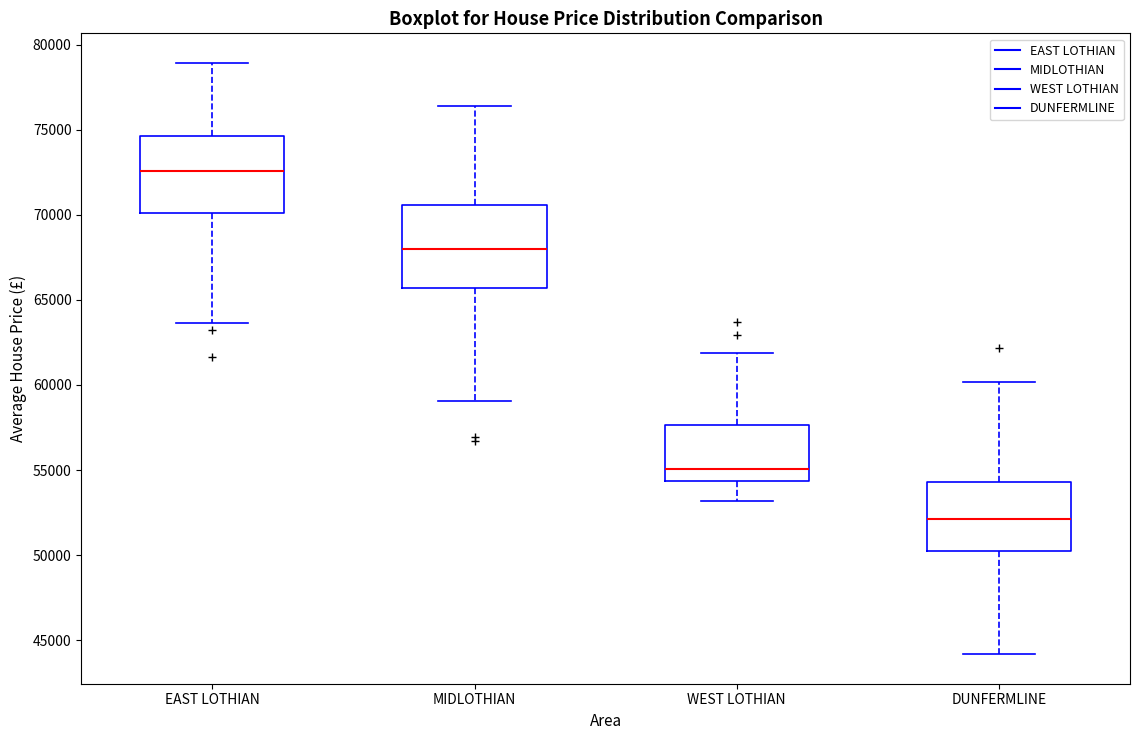

Reading left to right, transcribe this box plot: for each box, give where its median line is, the range the box spans, and where its two whiskers end, as read against the y-axis. The values are not printed on the chart, so give them approximately, as read against the axis.

EAST LOTHIAN: median 72500, box 70000 to 74500, whiskers 63500 to 79000
MIDLOTHIAN: median 68000, box 65500 to 70500, whiskers 59000 to 76500
WEST LOTHIAN: median 55000, box 54500 to 57500, whiskers 53000 to 62000
DUNFERMLINE: median 52000, box 50000 to 54500, whiskers 44000 to 60000